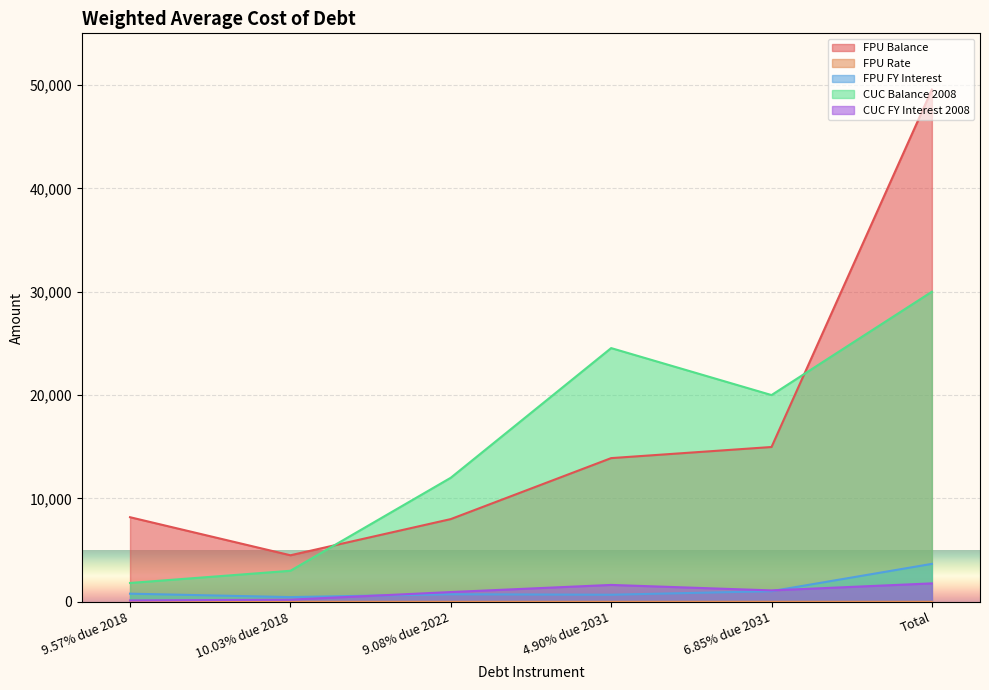

Is it true that CUC Balance 2008 equals 35394.6 at 4.90% due 2031?

False